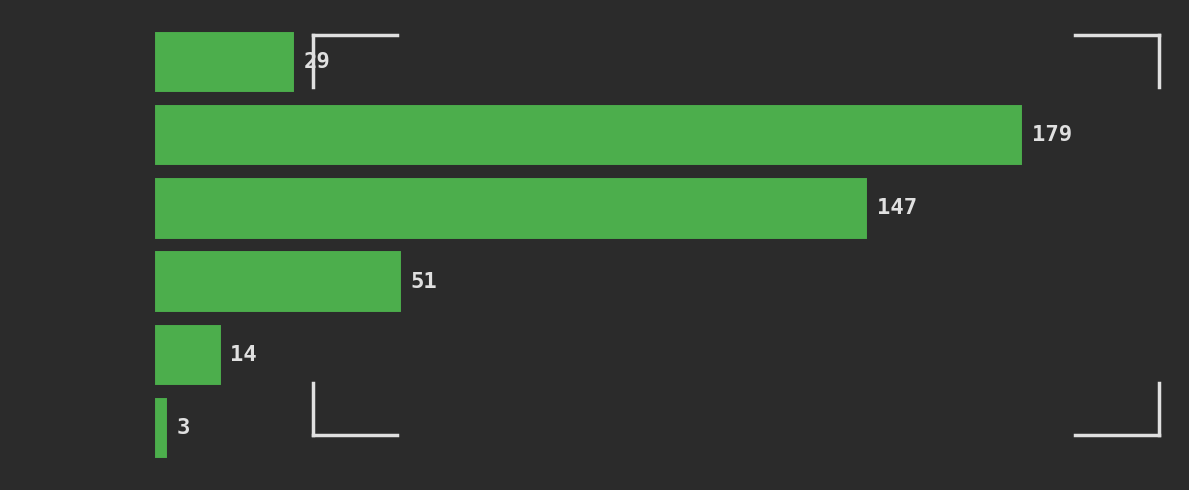

Reading top to bottom, what are all the values shown in this chart?

29	179	147	51	14	3